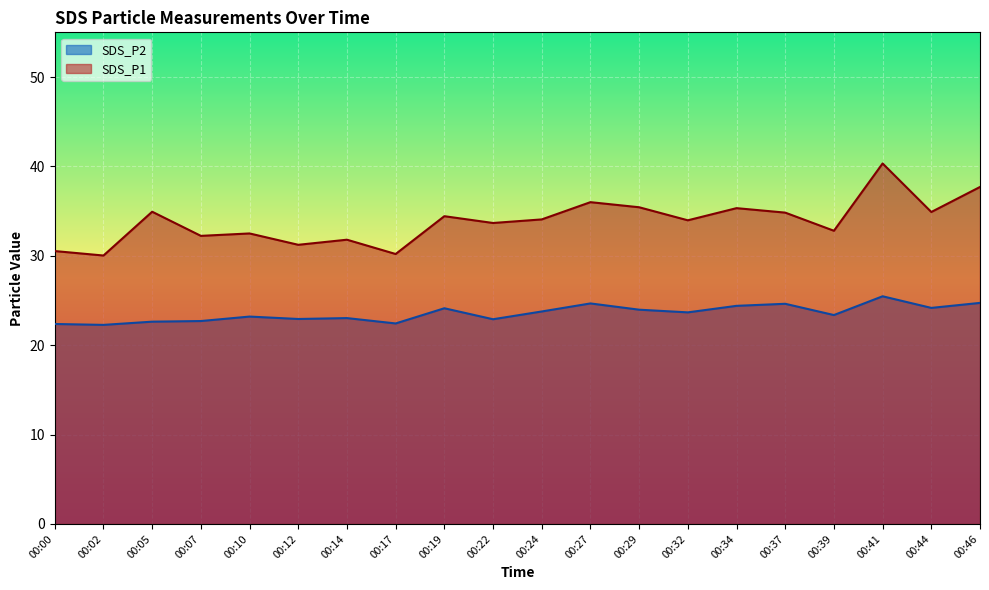

Reading left to right, what are all the values shown in this chart?

SDS_P1: 30.5	30.0	34.9	32.2	32.5	31.2	31.8	30.2	34.4	33.7	34.1	36.0	35.4	34.0	35.3	34.8	32.8	40.3	34.9	37.7
SDS_P2: 22.4	22.3	22.6	22.7	23.2	22.9	23.0	22.4	24.1	22.9	23.8	24.7	24.0	23.7	24.4	24.6	23.4	25.5	24.2	24.7